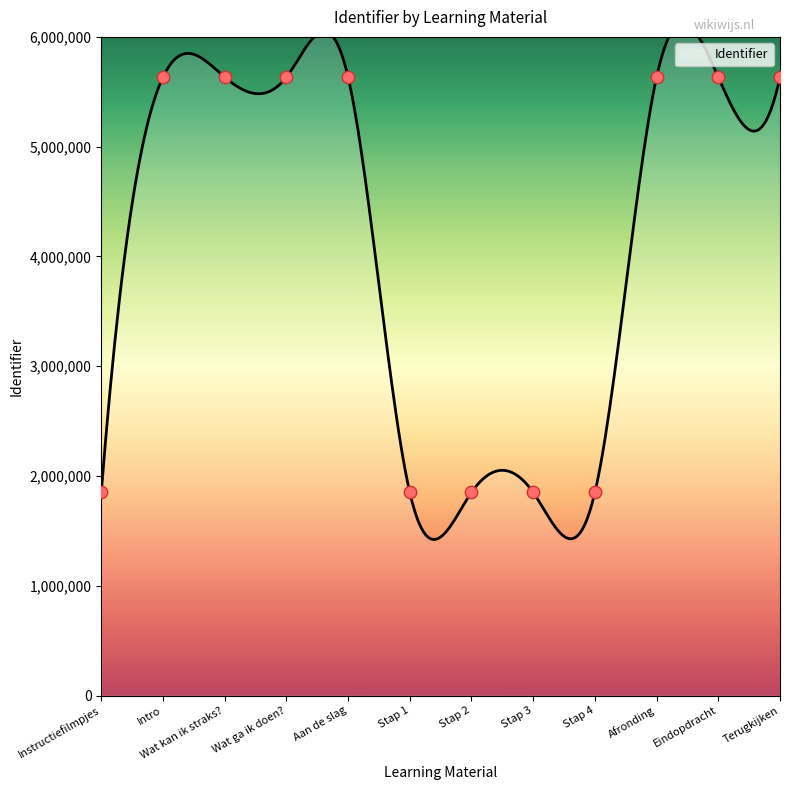

Approximately how many times larger is the value at Stap 1 compared to Terugkijken?

0.3